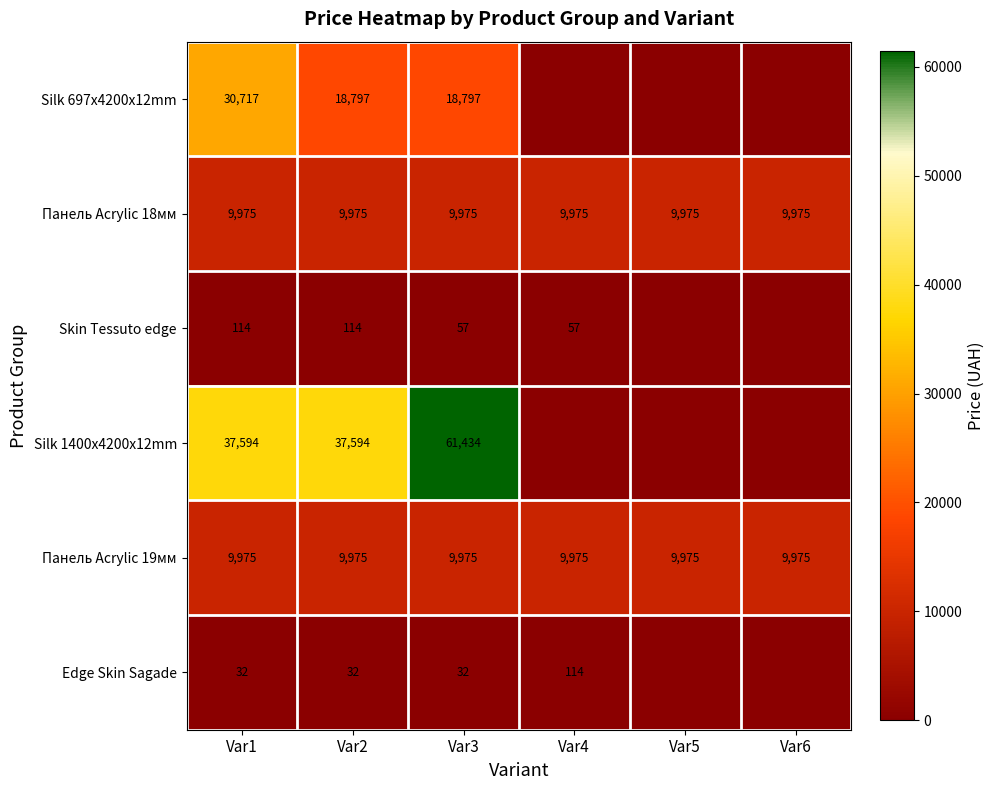

The Silk 697x4200x12mm series shows 10387 at Var2. True or false?

False